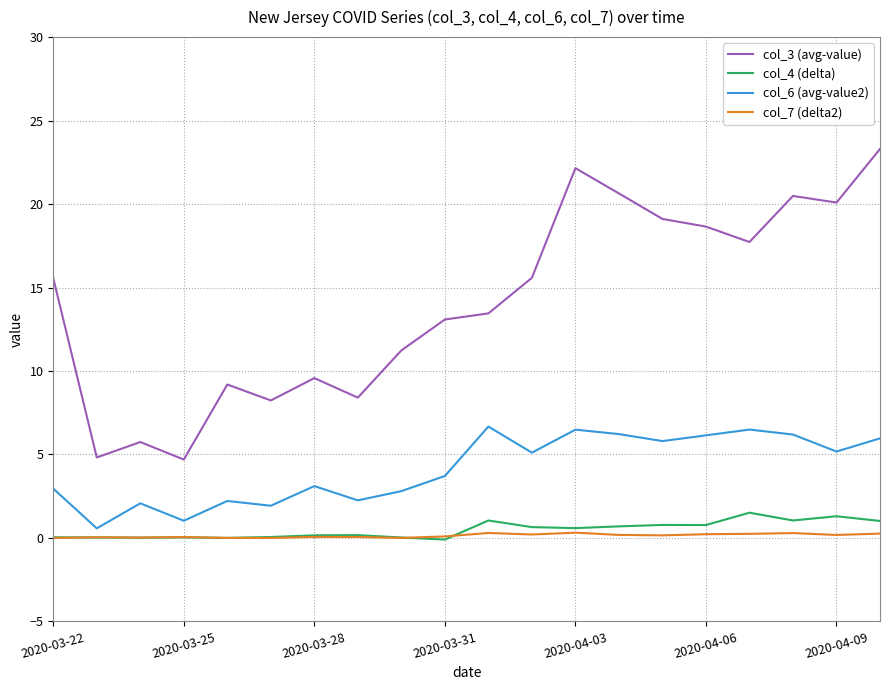

True or false: col_6 (avg-value2) and col_3 (avg-value) intersect in this chart.

False